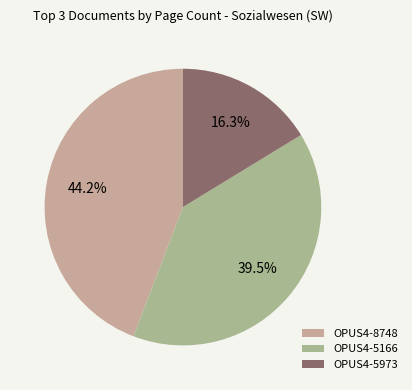

How many slices are in this pie chart?

3